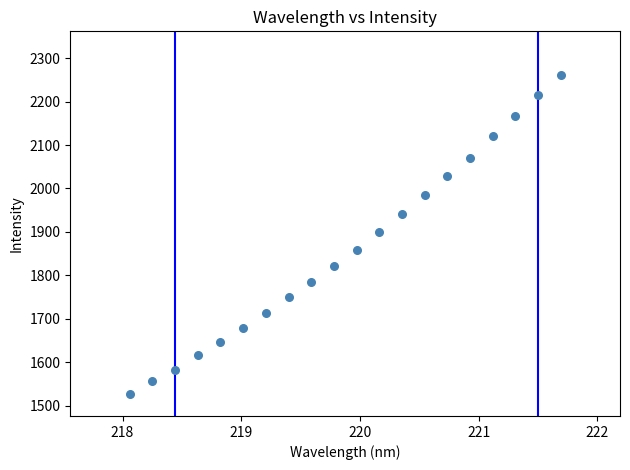

What is the range of X values (max minus min)?

3.6